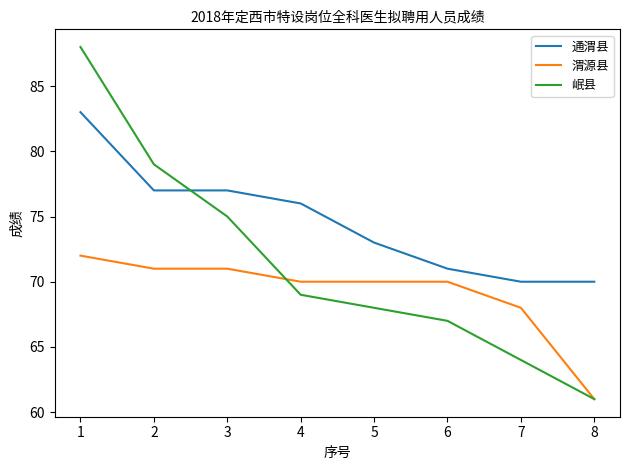

List the series in order of their peak value, lowest first.

渭源县, 通渭县, 岷县